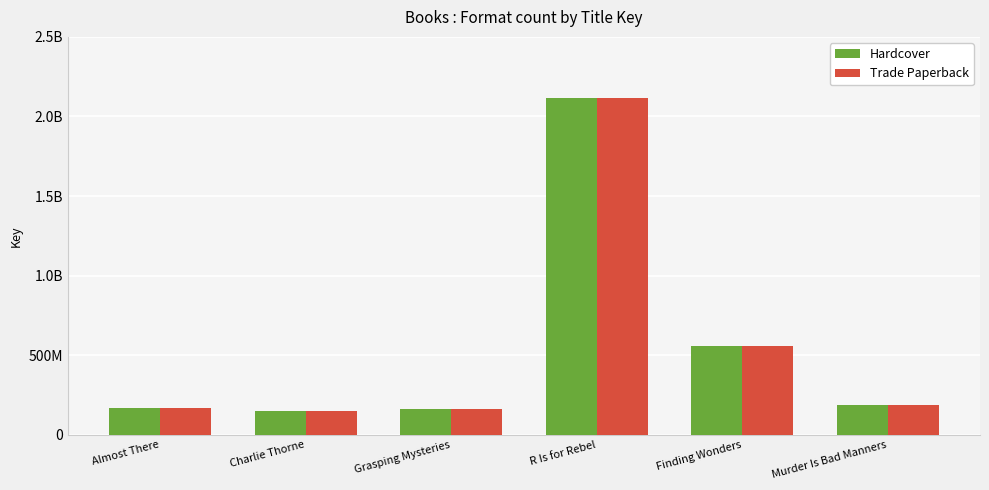

What are all the series names shown in the legend?

Hardcover, Trade Paperback